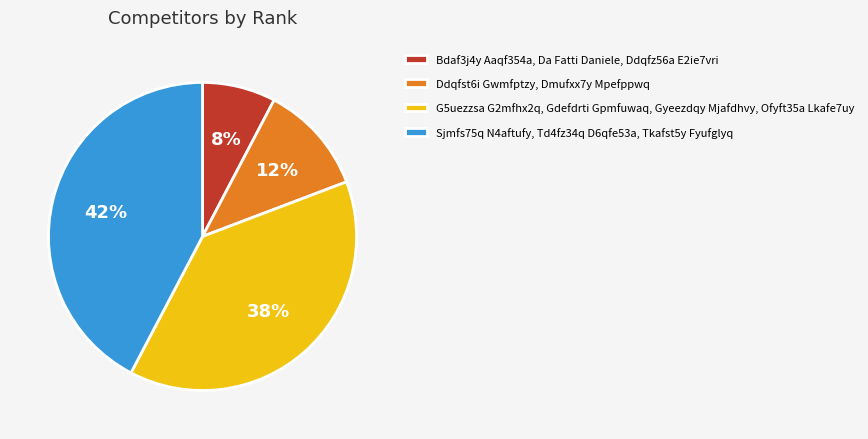

The Bdaf3j4y Aaqf354a, Da Fatti Daniele, Ddqfz56a E2ie7vri slice represents 1% of the pie. True or false?

False